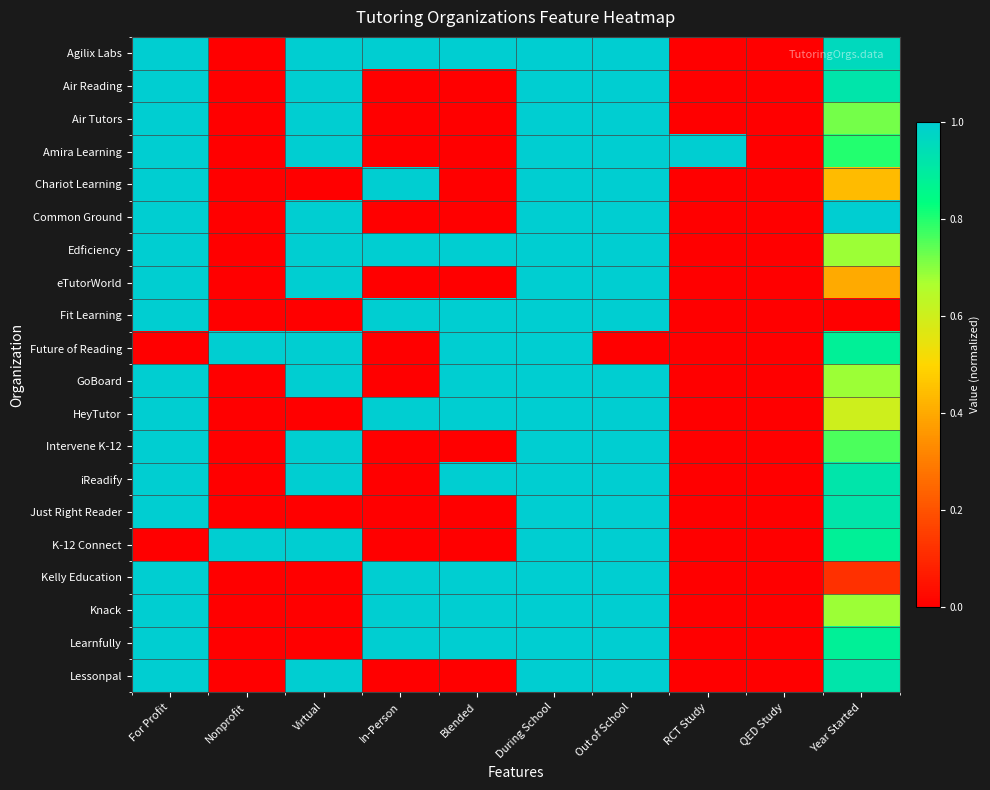

Which series has the largest range (max minus min)?

Agilix Labs